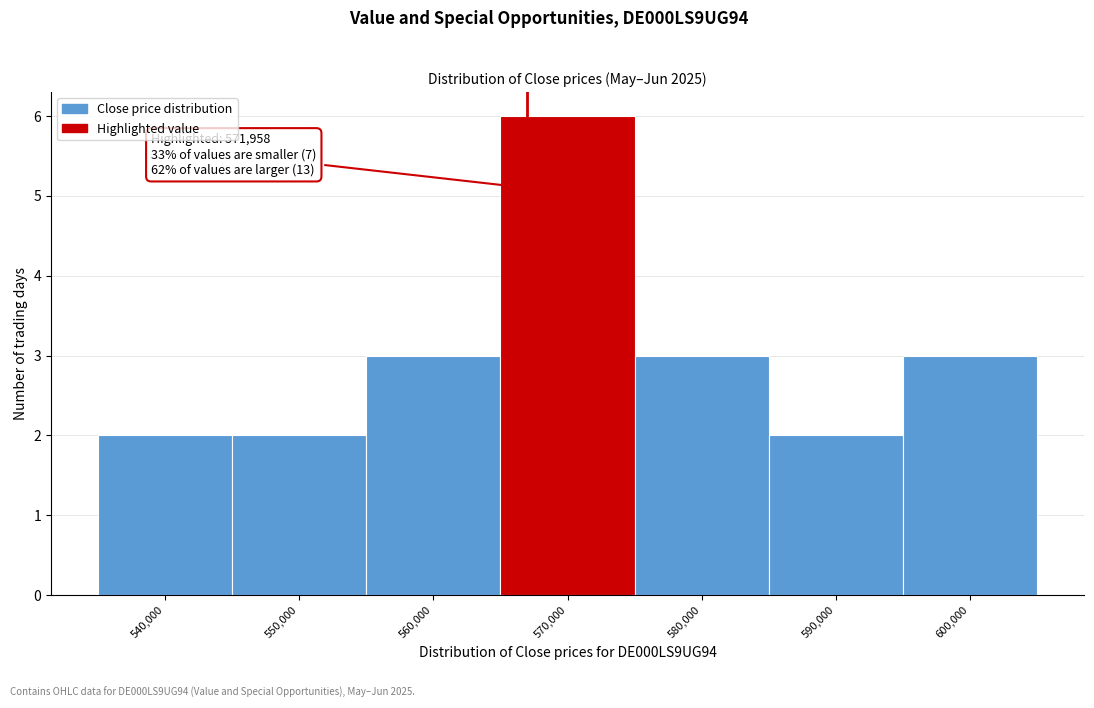

Reading left to right, list all the values displayed in this chart.

540,000=2	550,000=2	560,000=3	570,000=6	580,000=3	590,000=2	600,000=3